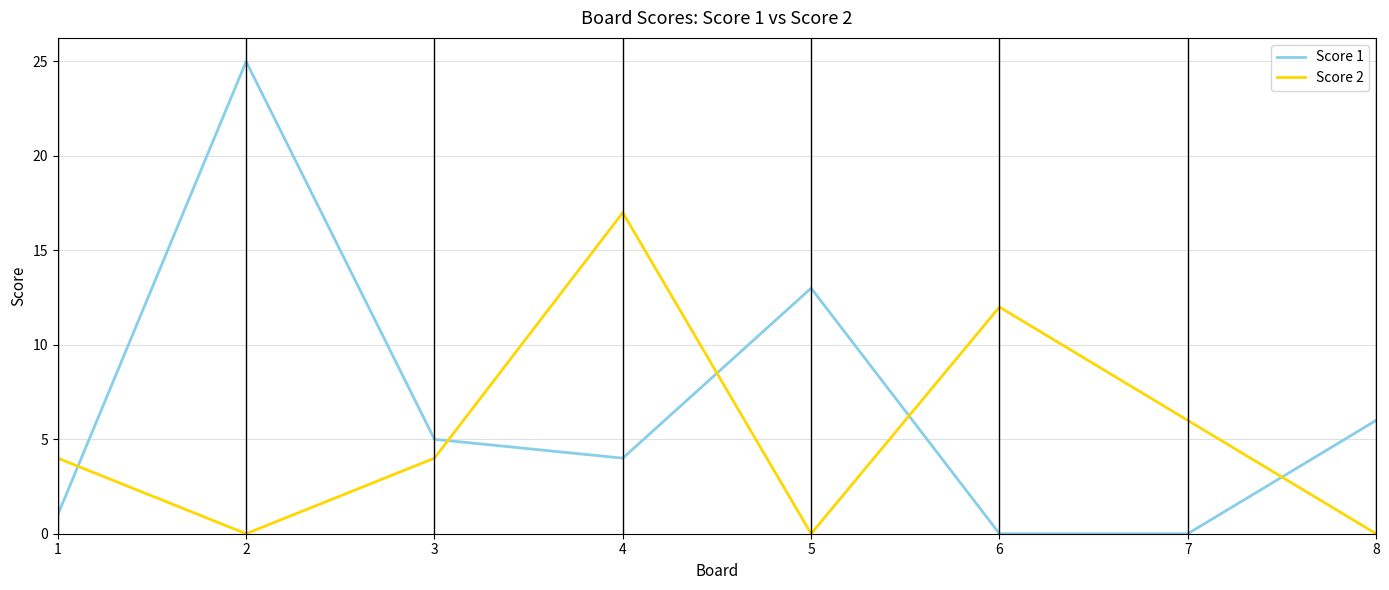

At 5, list the series in order from largest to smallest.

Score 1, Score 2